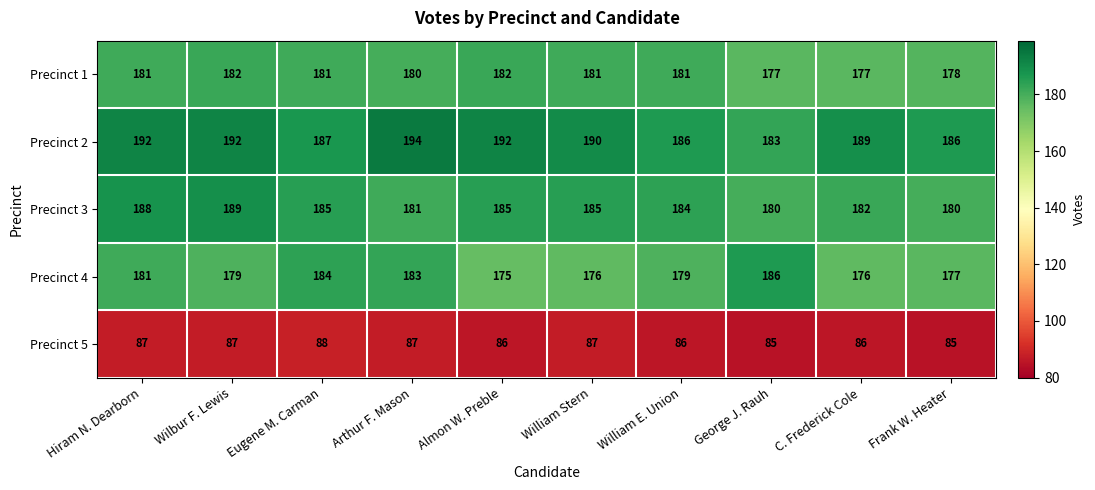

What is the average value of the Precinct 4 series?

180